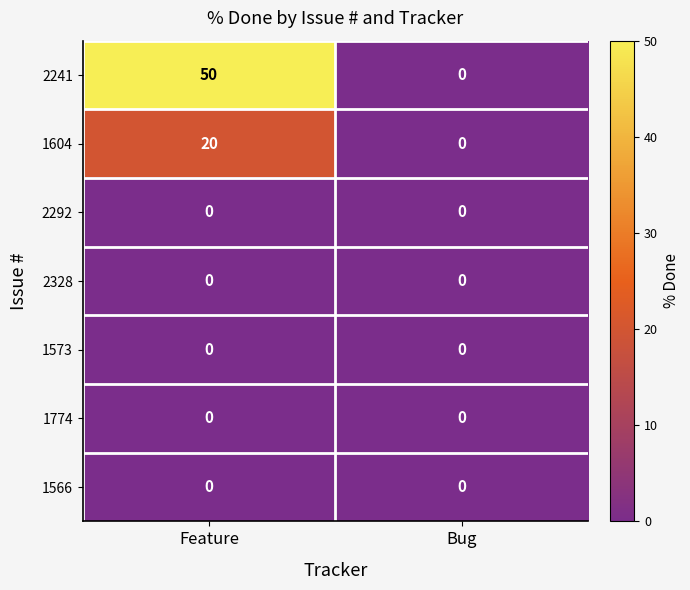

Count the number of categories in the chart.

2